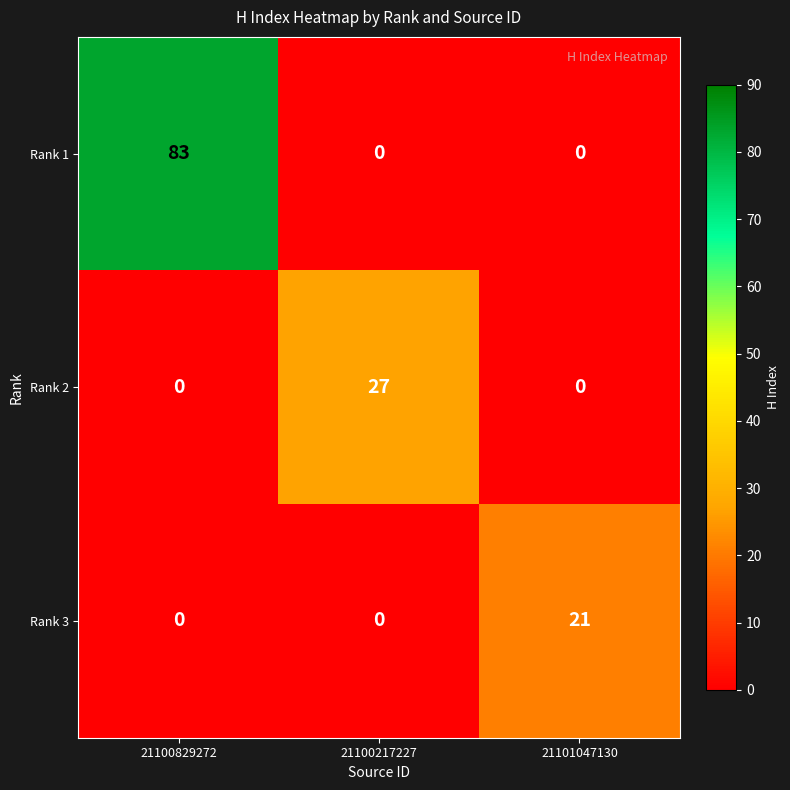

True or false: Rank 1 has a value of 40 at 21100217227.

False